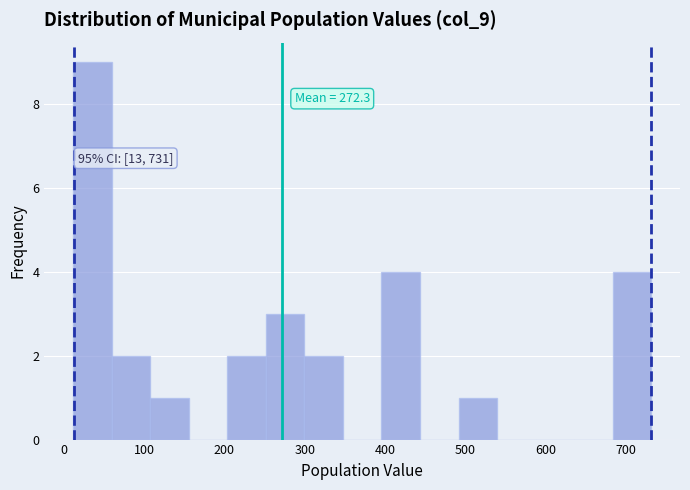

Over which range of the x-axis is the bar tallest?

10 to 60